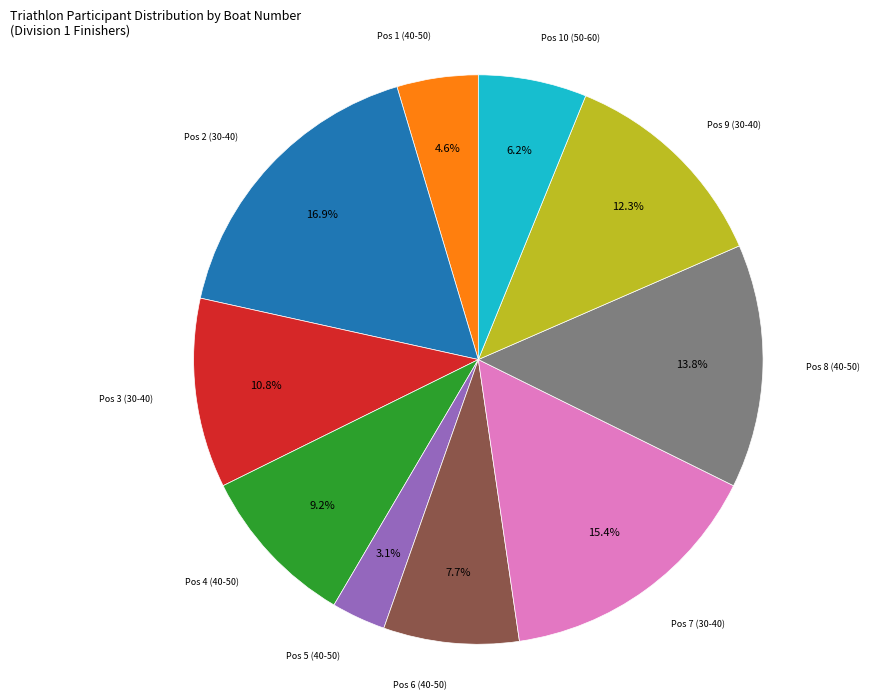

Does any single category account for the majority?

No